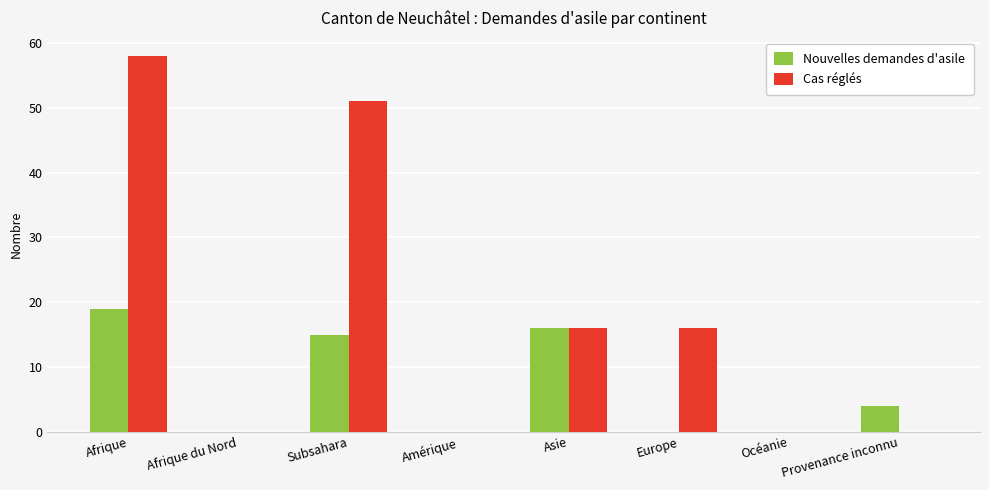

What is the greatest value displayed?

58